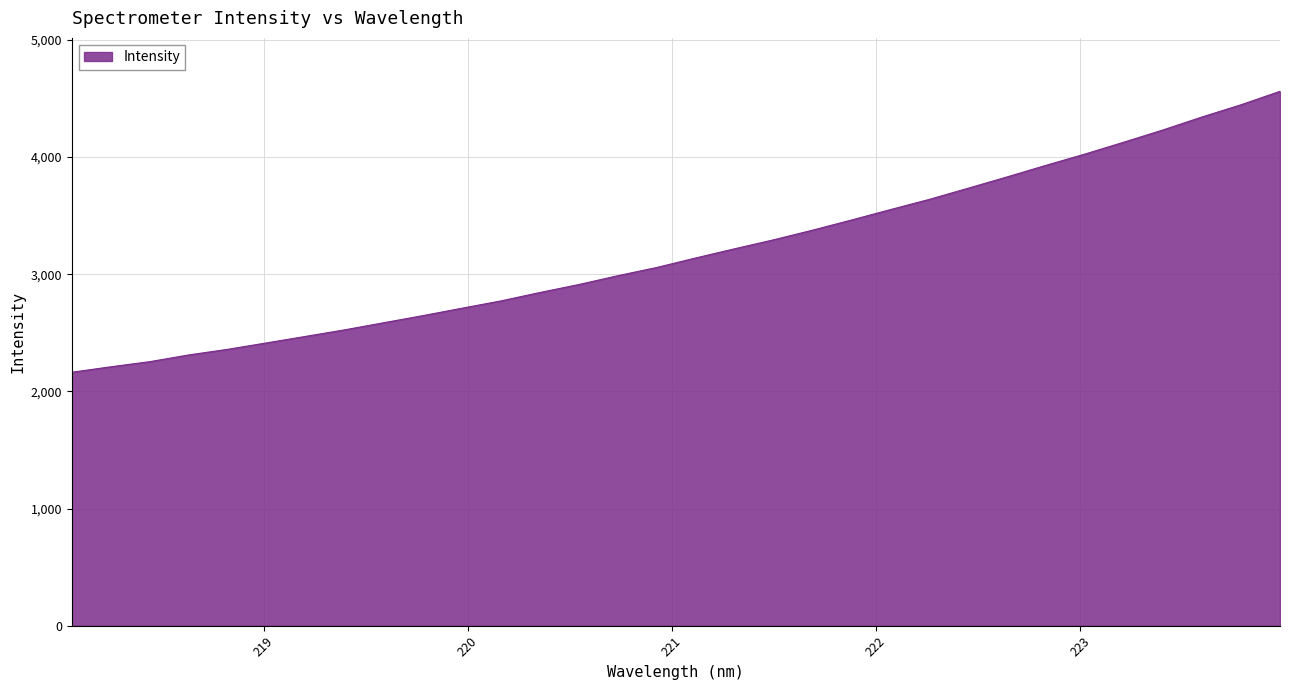

What is the difference between the maximum and minimum values?

2397.7